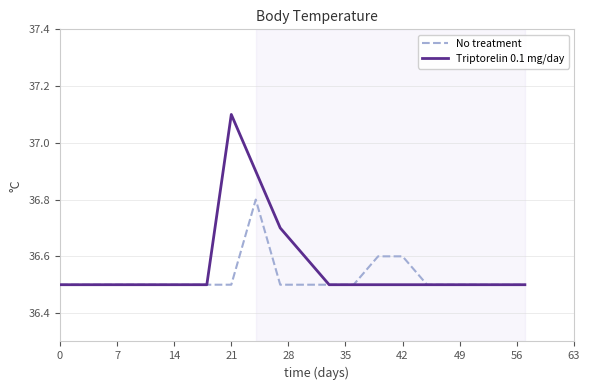

Which series has the largest range (max minus min)?

Triptorelin 0.1 mg/day